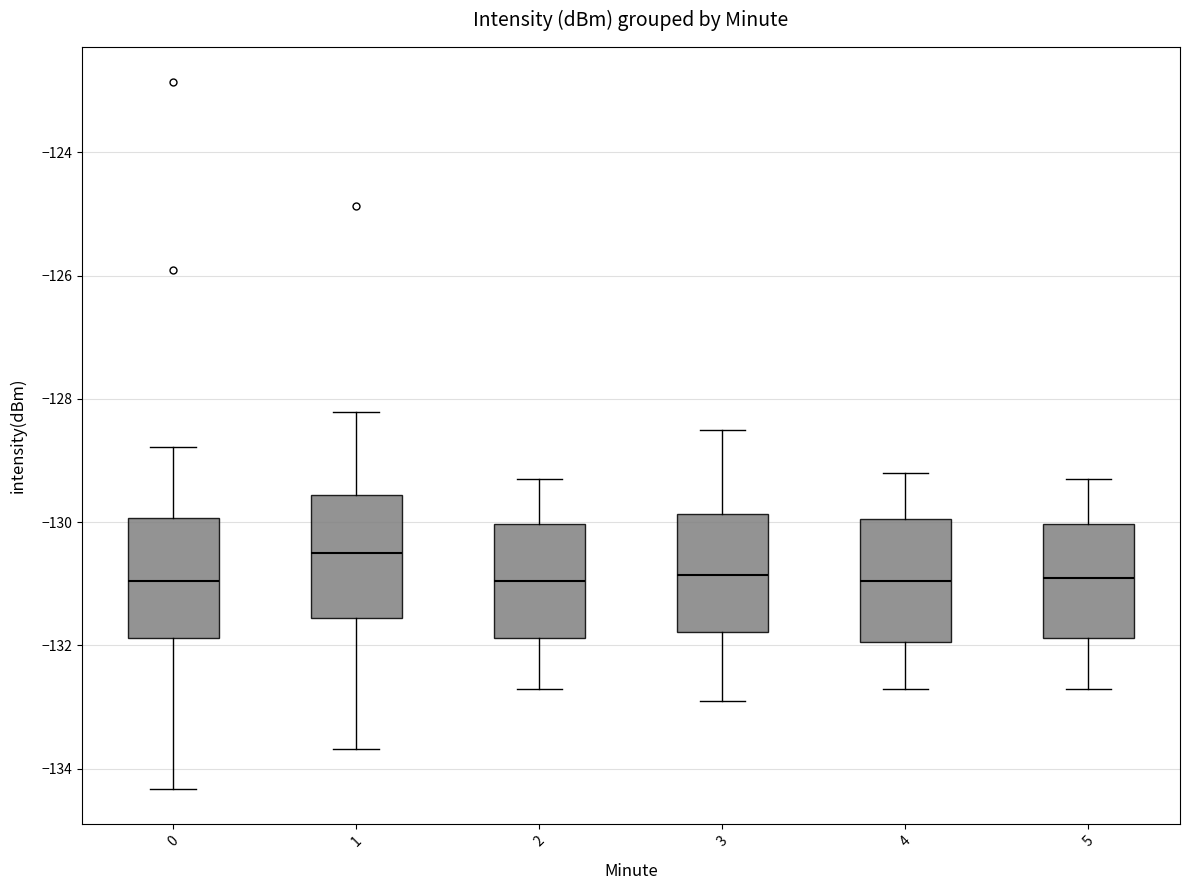

Which box's median line is the highest?

1